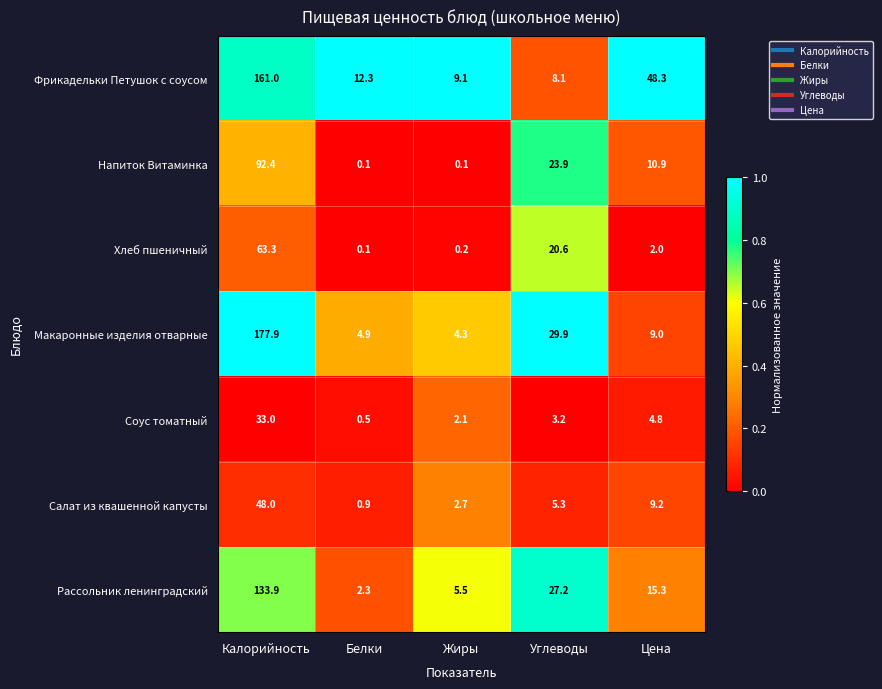

What is the sum of all Напиток Витаминка values?

127.4